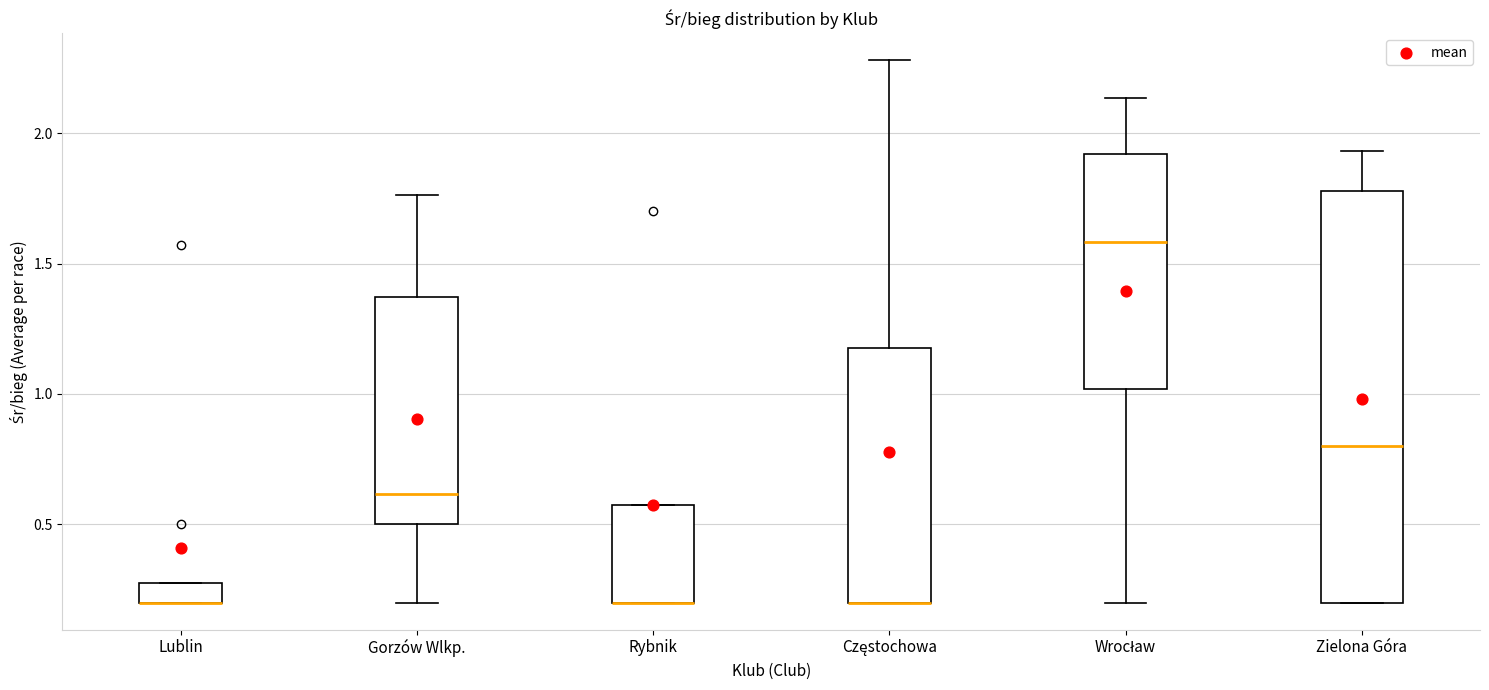

Where does the lower whisker of the box for Wrocław end on the y-axis? The values are not printed on the chart, so give them approximately, as read against the axis.

0.20